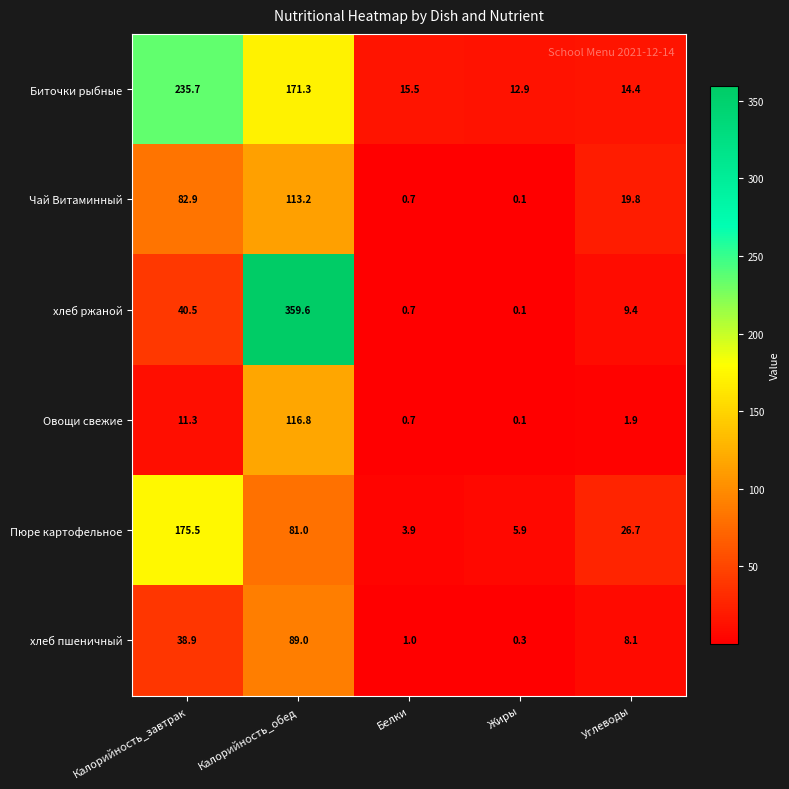

What is the smallest value displayed?

0.1